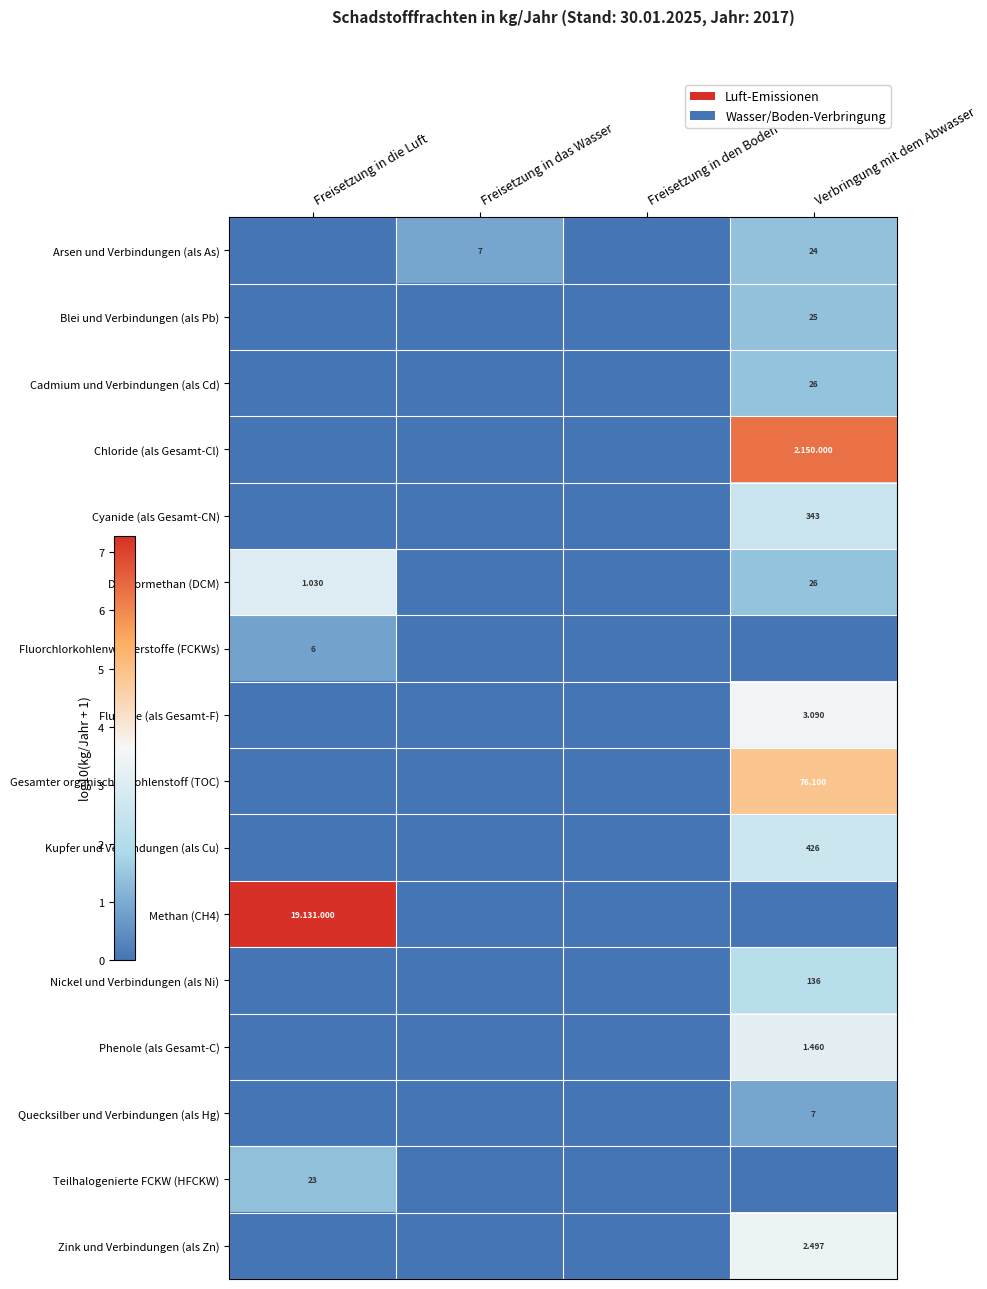

List the series in order of their peak value, highest first.

Methan (CH4), Chloride (als Gesamt-Cl), Gesamter organischer Kohlenstoff (TOC), Fluoride (als Gesamt-F), Zink und Verbindungen (als Zn), Phenole (als Gesamt-C), Dichlormethan (DCM), Kupfer und Verbindungen (als Cu), Cyanide (als Gesamt-CN), Nickel und Verbindungen (als Ni), Cadmium und Verbindungen (als Cd), Blei und Verbindungen (als Pb), Arsen und Verbindungen (als As), Teilhalogenierte FCKW (HFCKW), Quecksilber und Verbindungen (als Hg), Fluorchlorkohlenwasserstoffe (FCKWs)